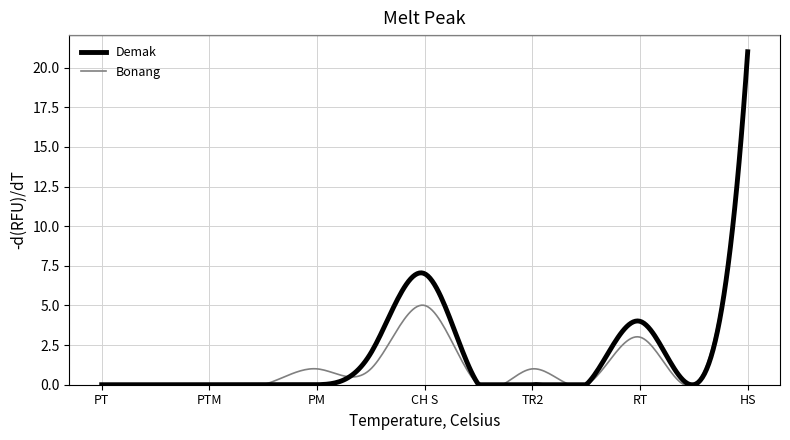

What is the highest value of the Demak series?

21.0